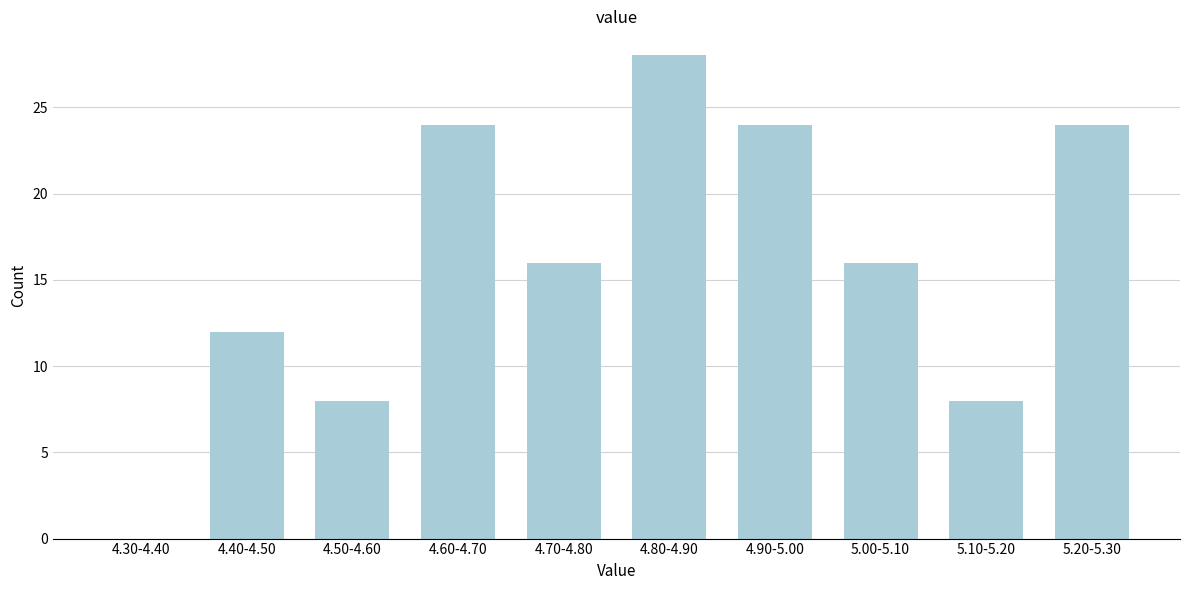

Reading right to left, what are all the values shown in this chart?

5.20-5.30=24	5.10-5.20=8	5.00-5.10=16	4.90-5.00=24	4.80-4.90=28	4.70-4.80=16	4.60-4.70=24	4.50-4.60=8	4.40-4.50=12	4.30-4.40=0